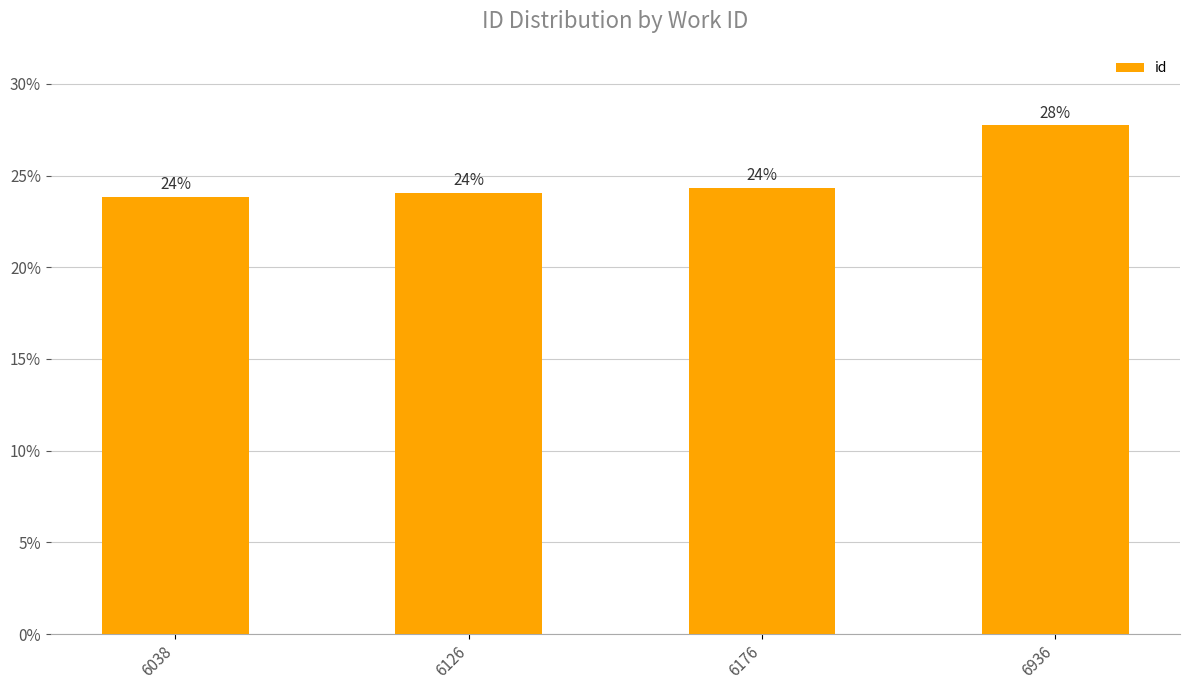

Are the bars horizontal?

No